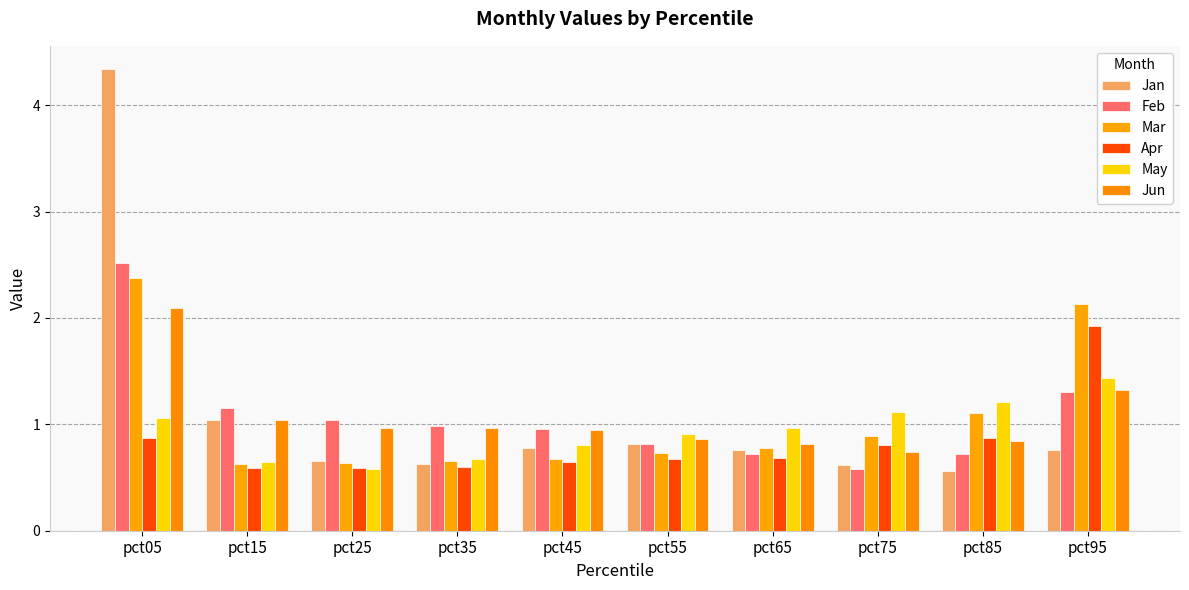

Which series has the largest range (max minus min)?

Jan